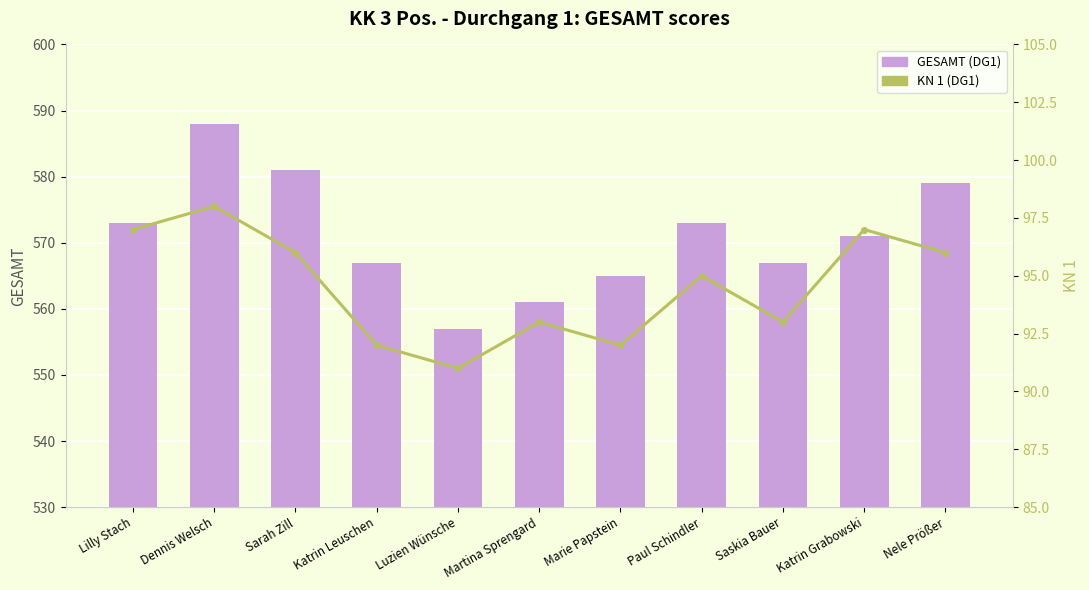

What is the maximum value shown in the chart?

588